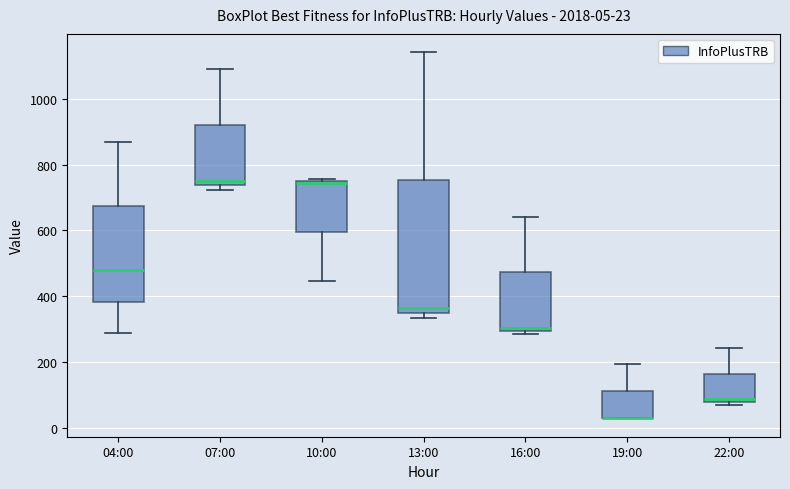

Which box is the tallest, from its lower edge to its upper edge?

13:00